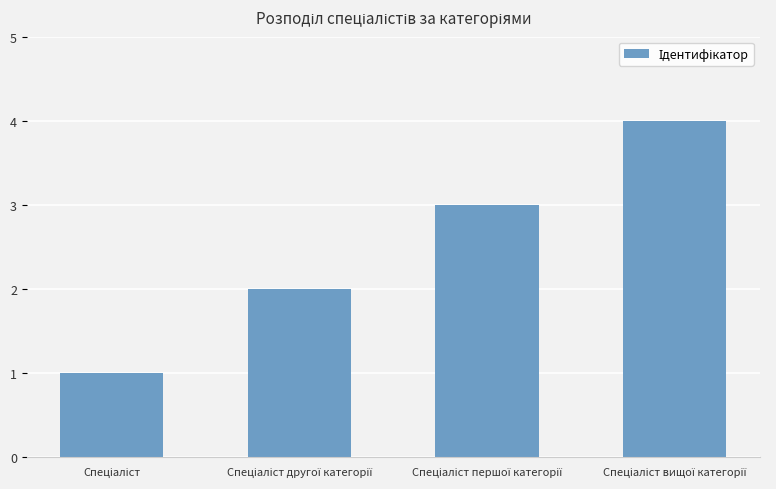

What is the difference between the maximum and minimum values?

3